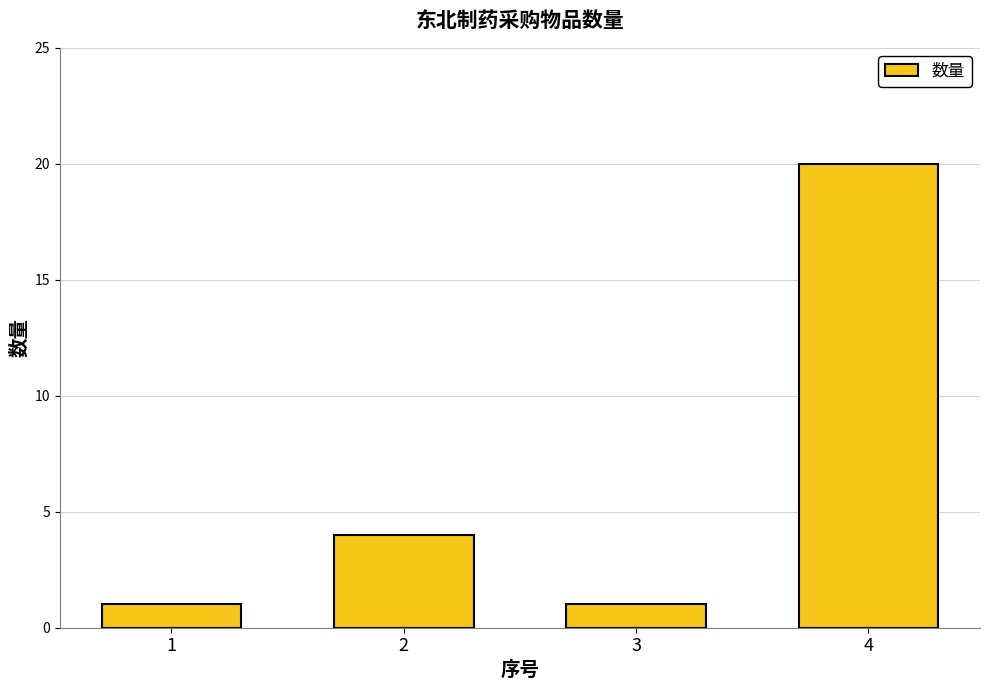

What is the value of the 3rd bar from the left?

1